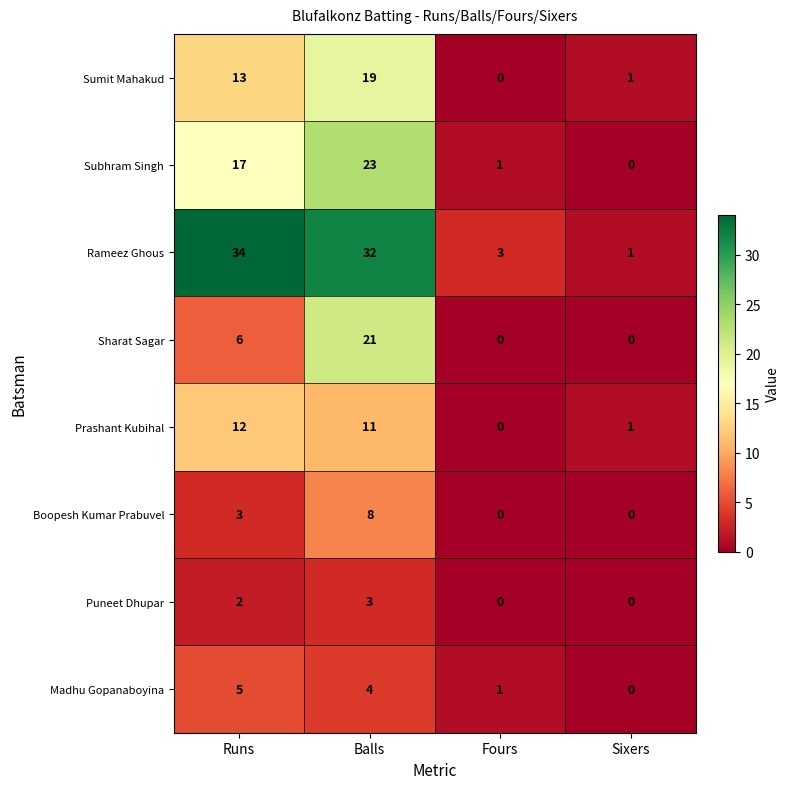

What is the sum of all Sumit Mahakud values?

33